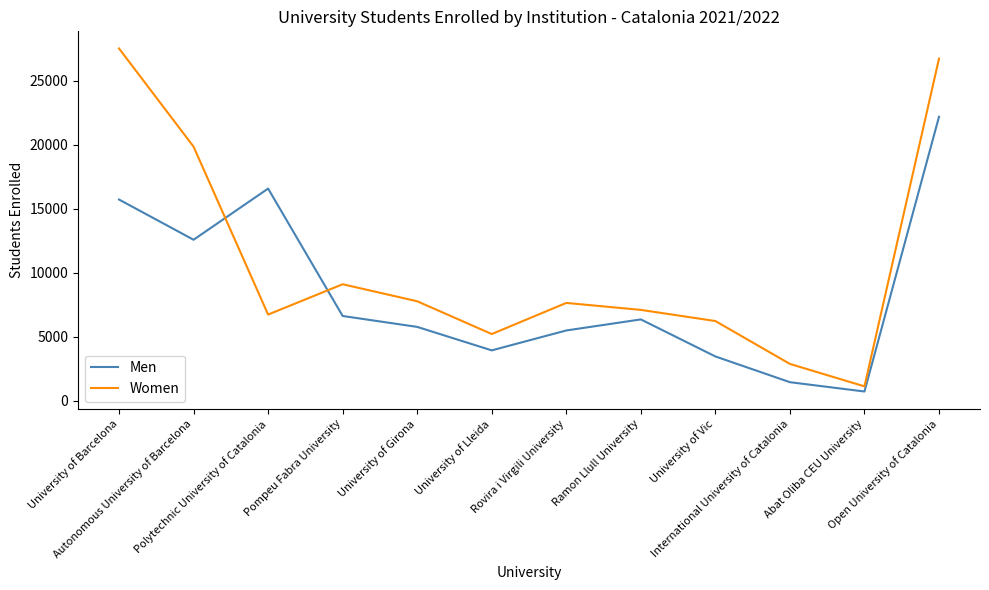

What is the sum of the Men values at Rovira i Virgili University and Autonomous University of Barcelona?

18066